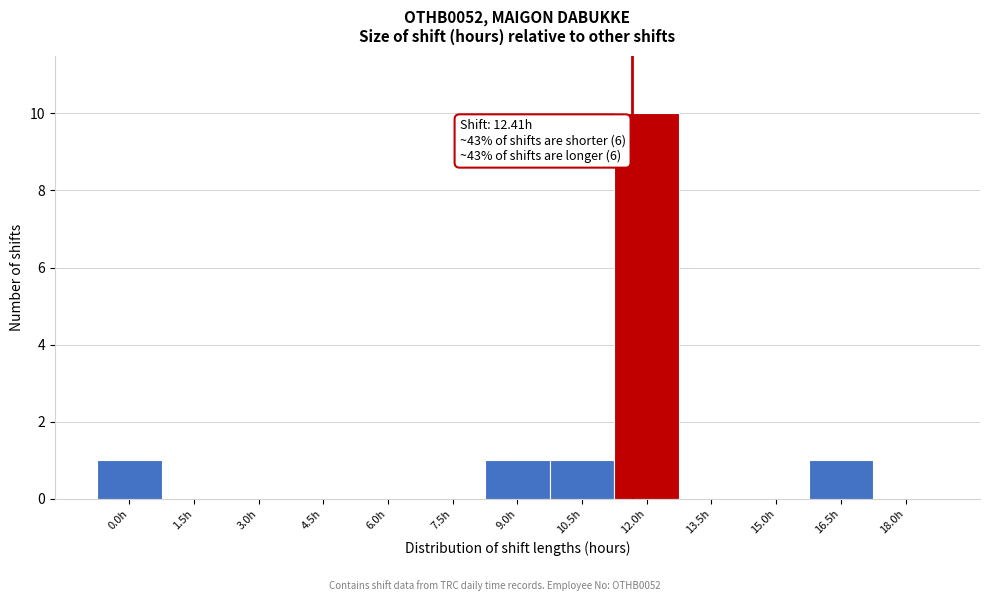

Reading right to left, what are all the values shown in this chart?

18.0h=0	16.5h=1	15.0h=0	13.5h=0	12.0h=10	10.5h=1	9.0h=1	7.5h=0	6.0h=0	4.5h=0	3.0h=0	1.5h=0	0.0h=1